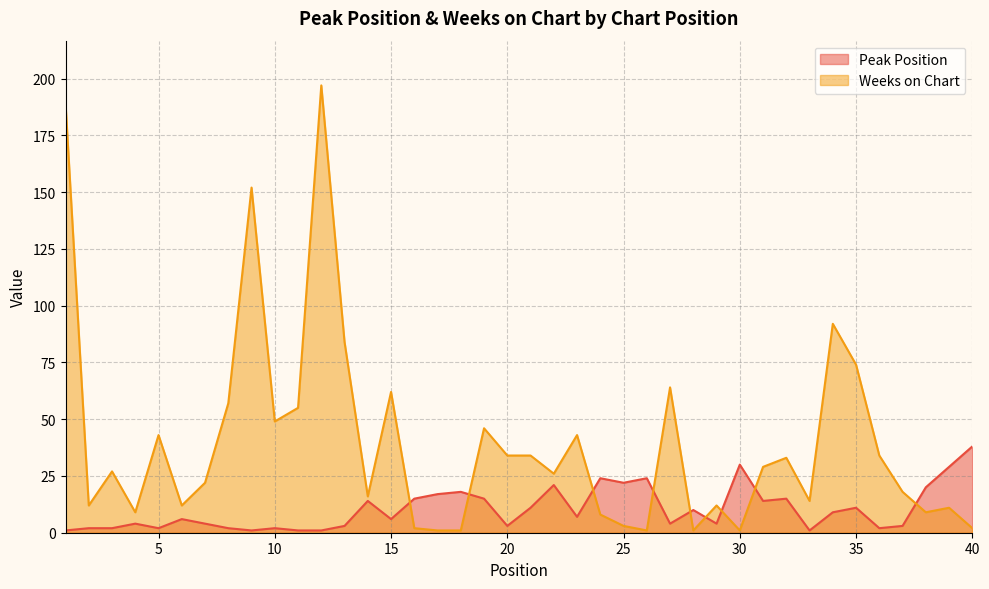

What is the difference between the Weeks on Chart values at 36 and 27?

30